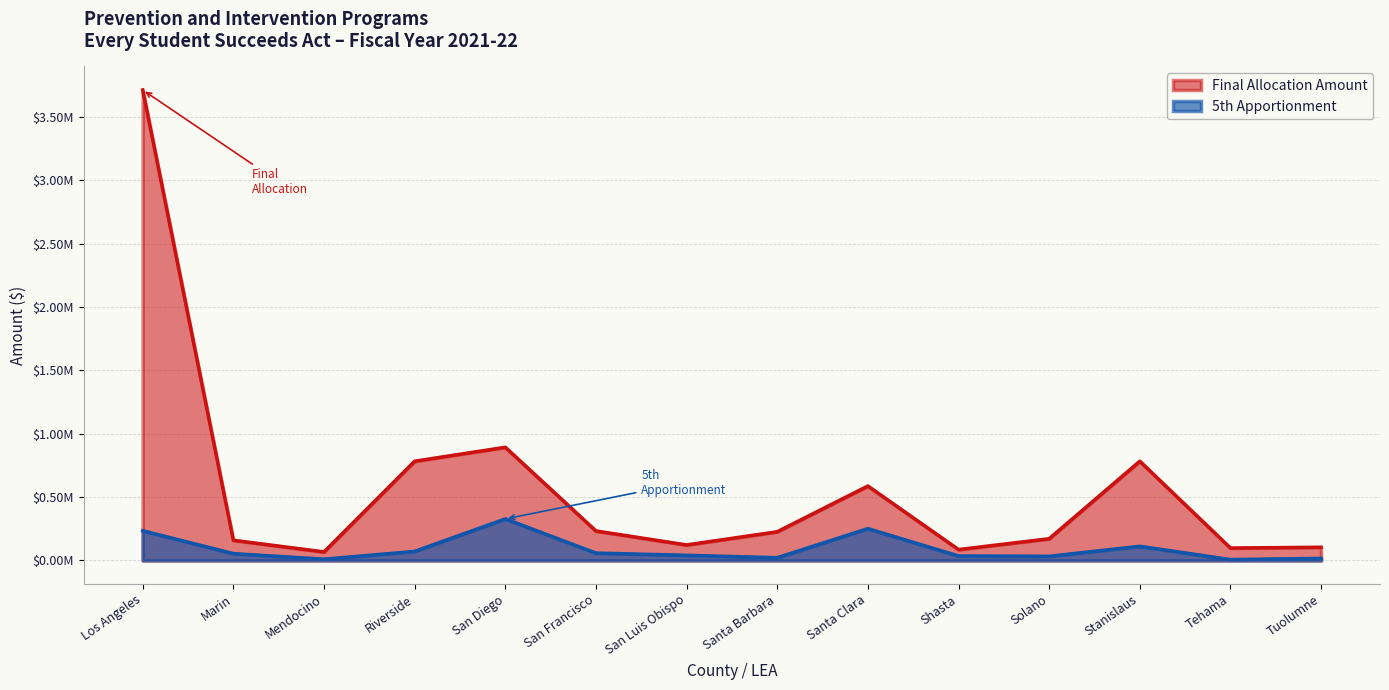

Reading right to left, what are all the values shown in this chart?

Final Allocation Amount: 103994	97876	783011	171284	85642	587258	226339	122345	232456	893122	783011	67290	159049	3713189
5th Apportionment: 16175	6731	111599	32803	35145	251006	21421	40517	58114	327475	71405	9892	53735	234236